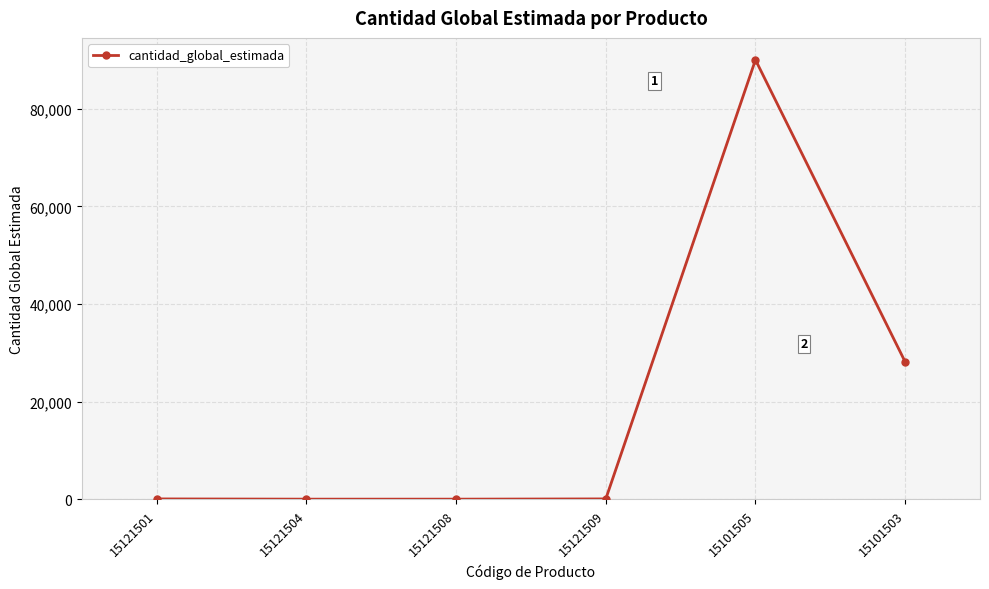

The chart shows a value of 28160 at 15101503. True or false?

True